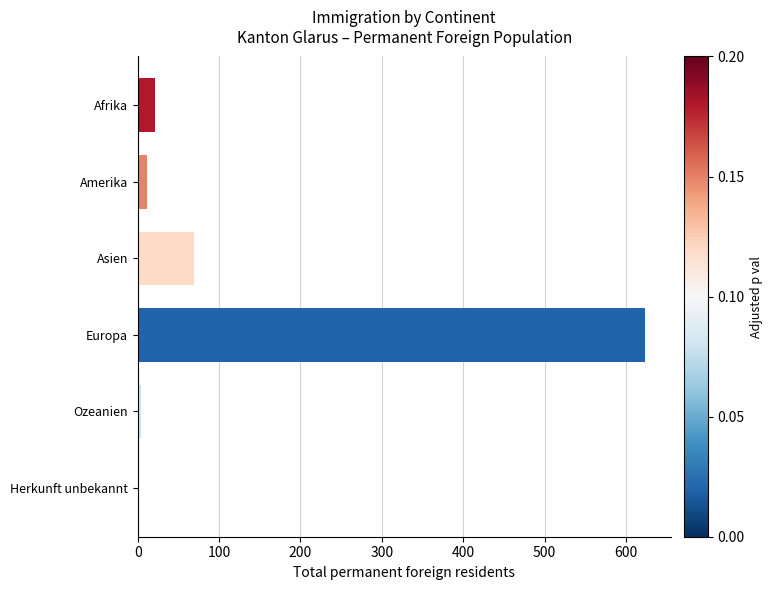

What is the sum of the values at Asien and Herkunft unbekannt?

69